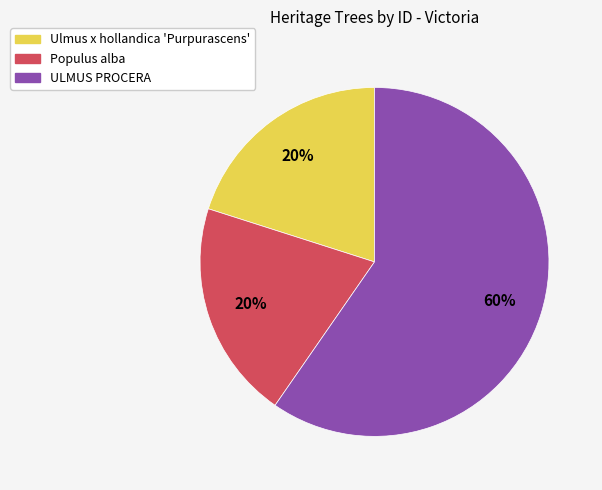

To the nearest percent, what portion does ULMUS PROCERA represent?

60%